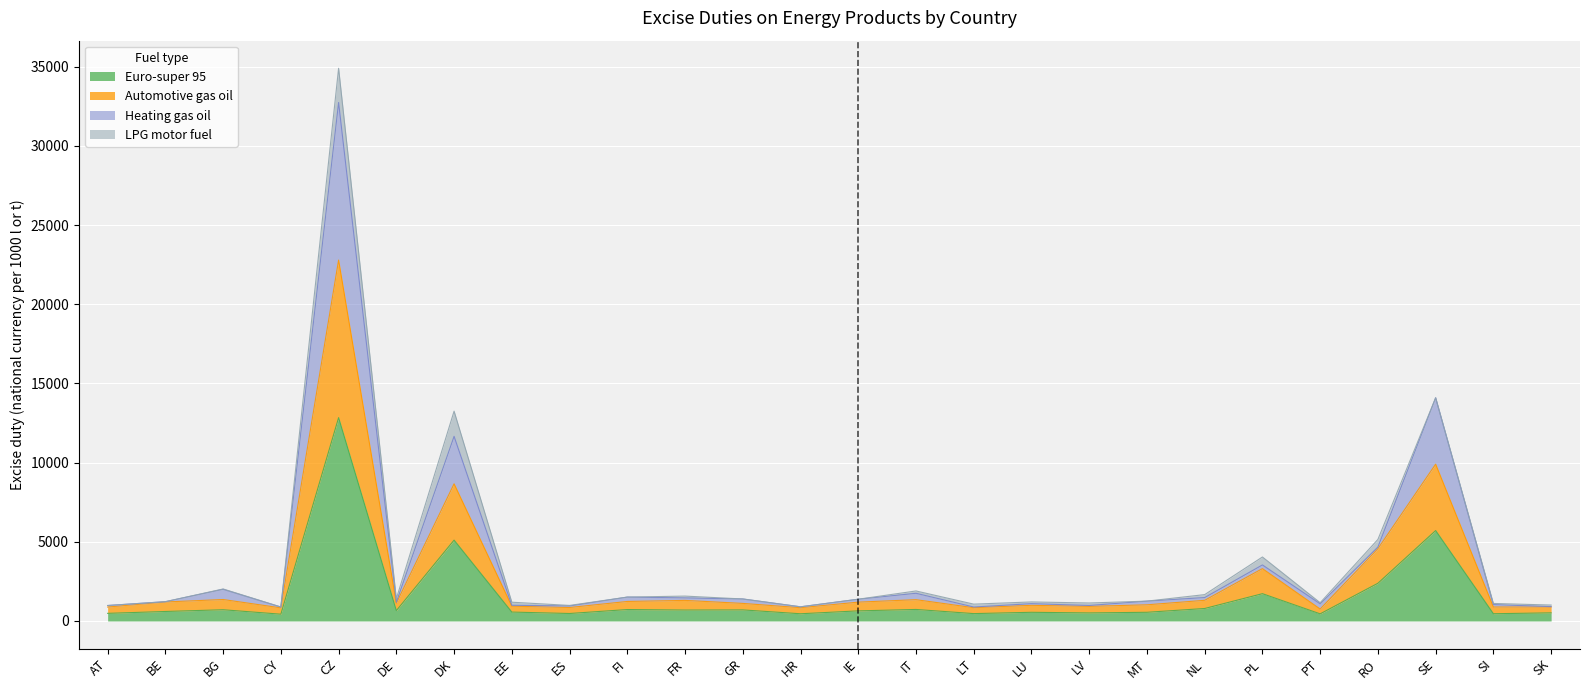

Where is the first local maximum for Automotive gas oil?

BG